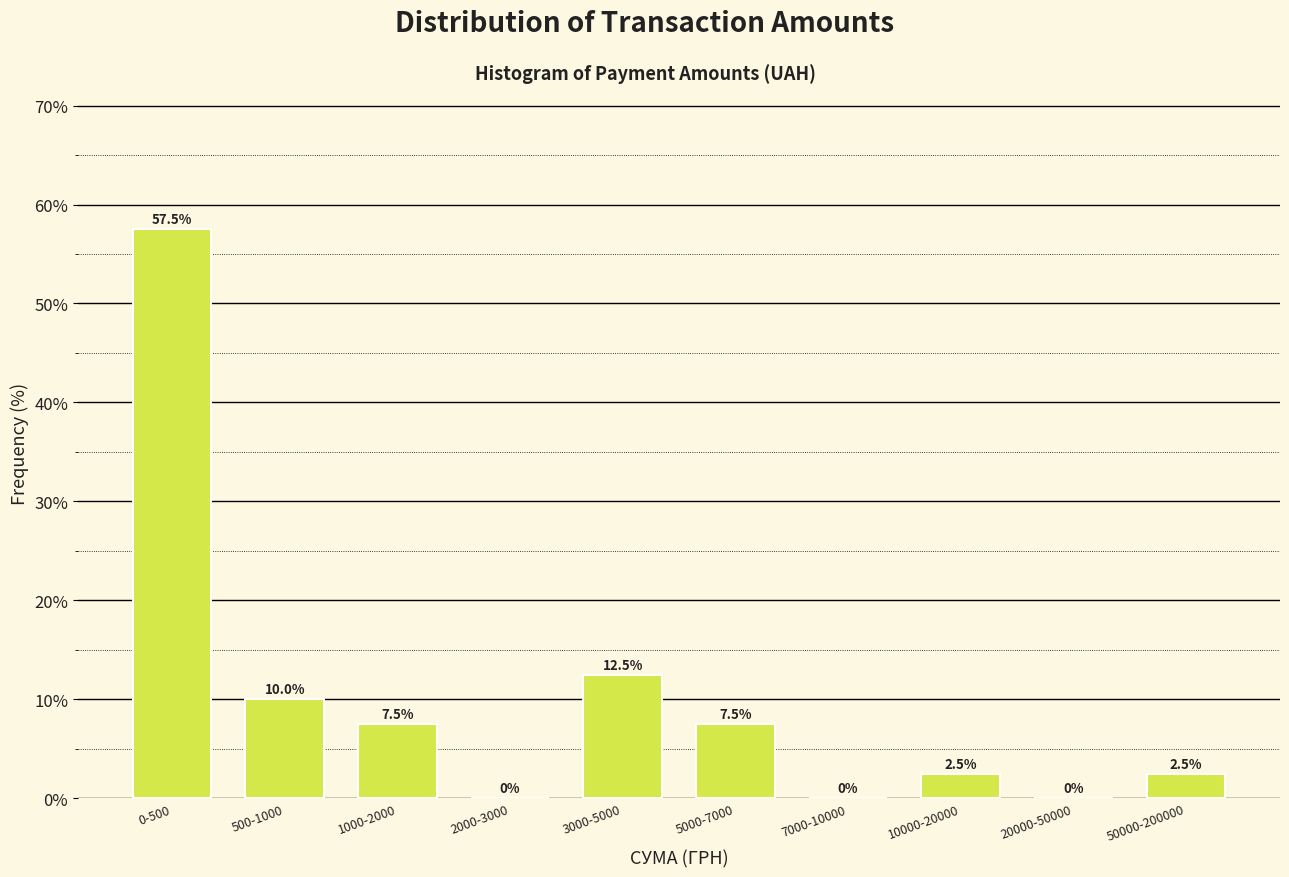

Reading left to right, transcribe all the data shown in this chart.

0-500=57.5	500-1000=10.0	1000-2000=7.5	2000-3000=0.0	3000-5000=12.5	5000-7000=7.5	7000-10000=0.0	10000-20000=2.5	20000-50000=0.0	50000-200000=2.5